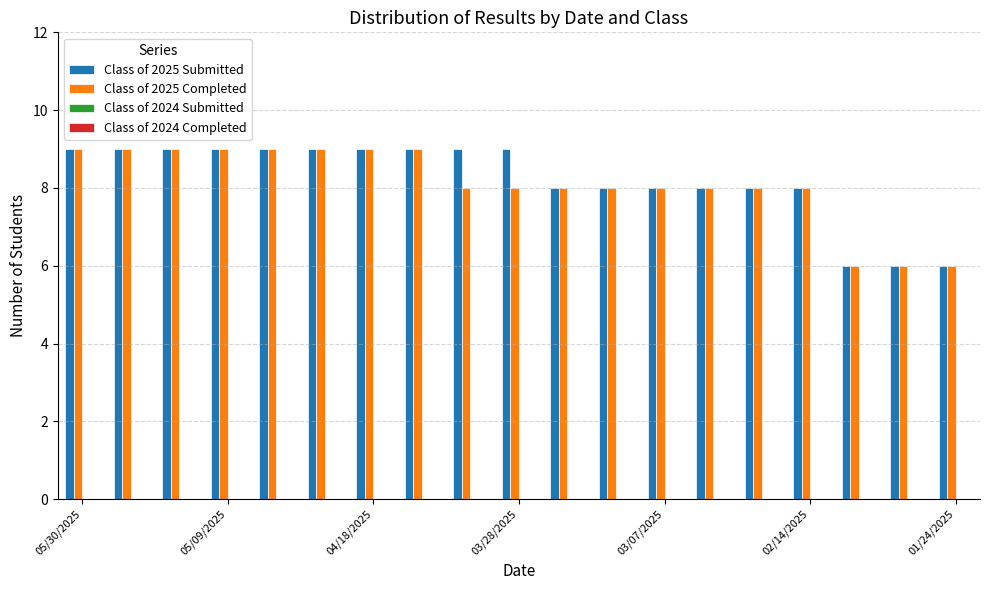

What is the difference between the second highest and minimum values in the Class of 2025 Completed series?

3